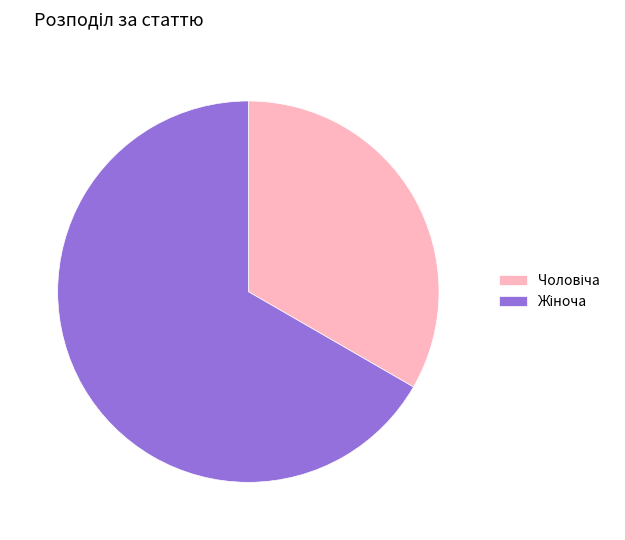

Does any single category account for the majority?

Yes